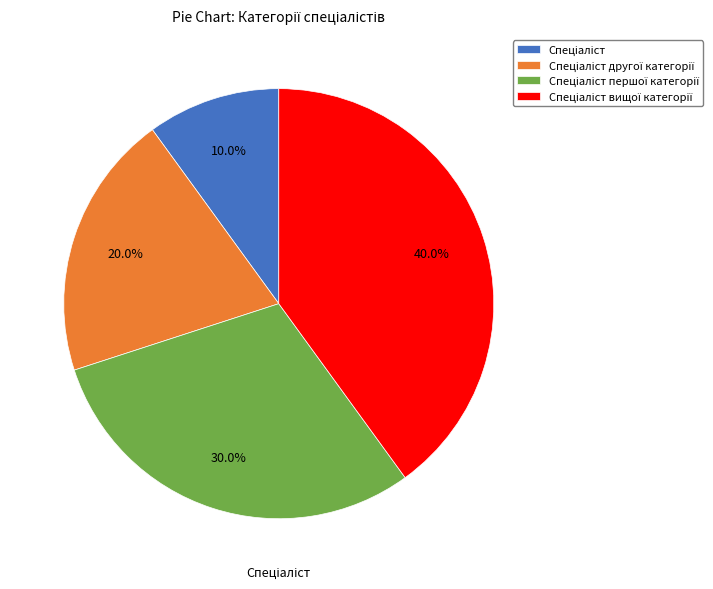

To the nearest percent, what is the average slice percentage?

25%